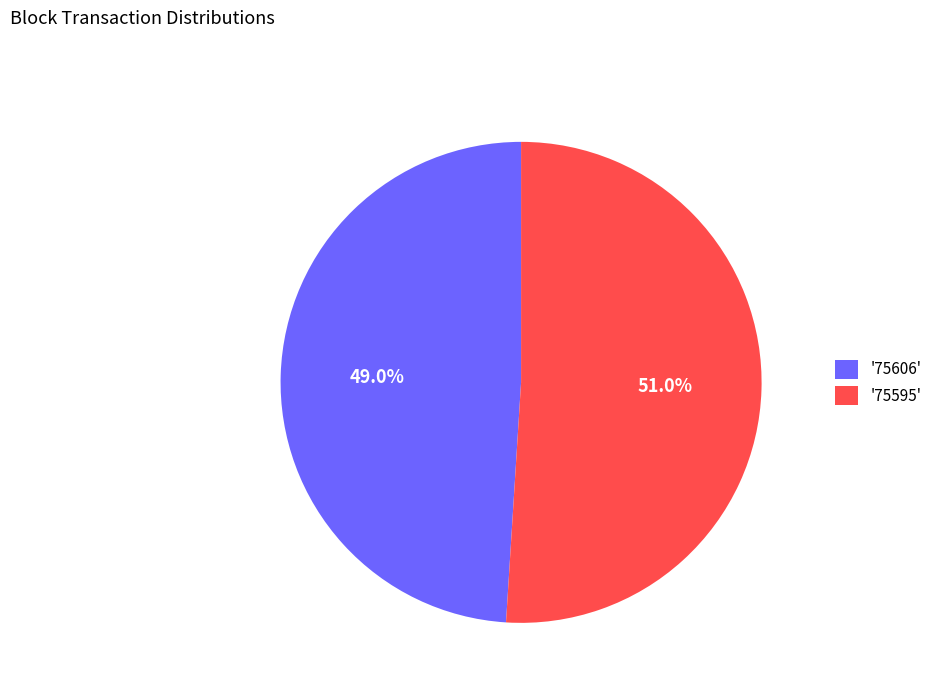

To the nearest percent, what is the average slice percentage?

50%